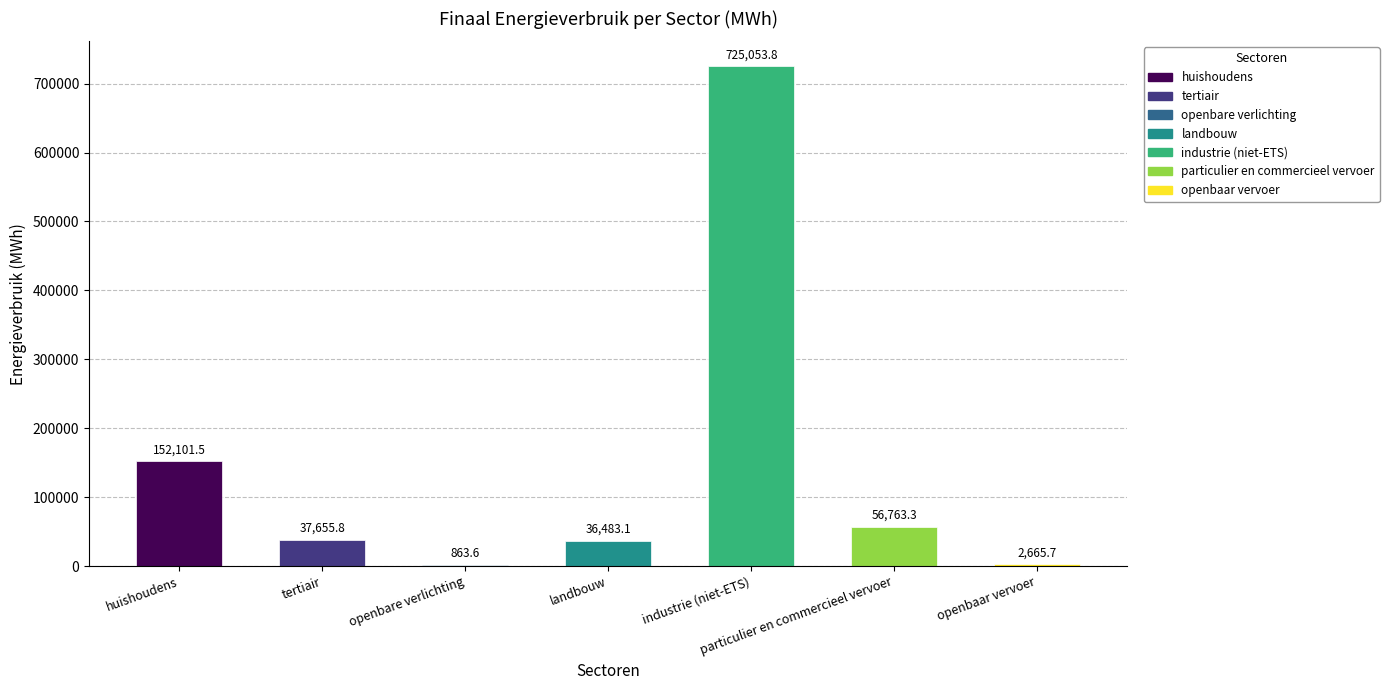

What is the sum of the values at landbouw and tertiair?

74138.9